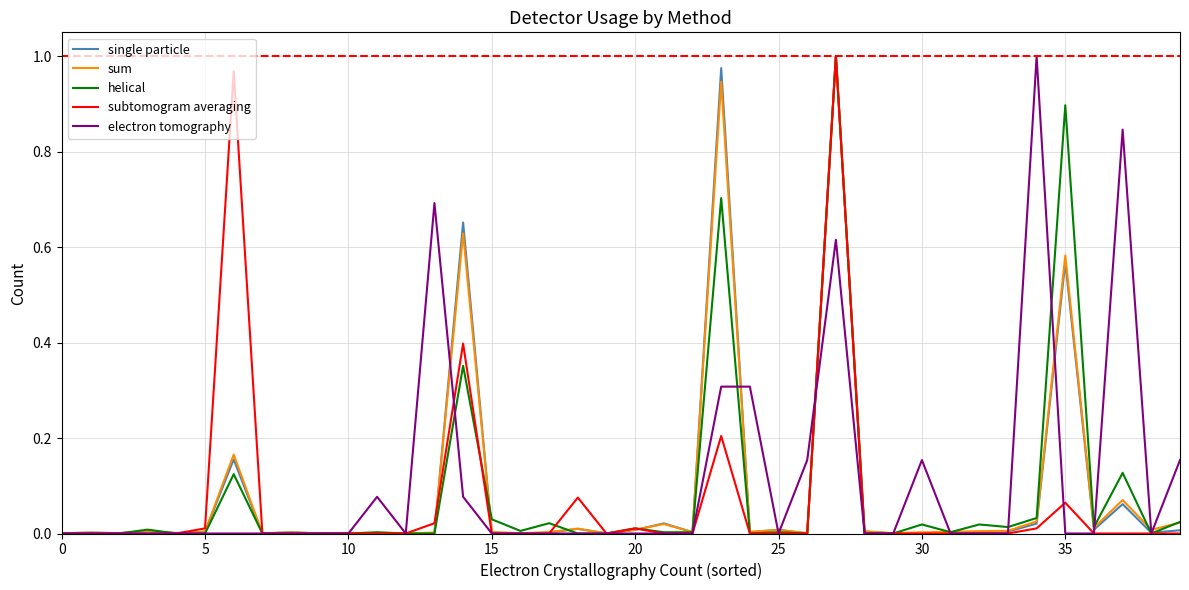

What is the label of the 6th point from the right?

34